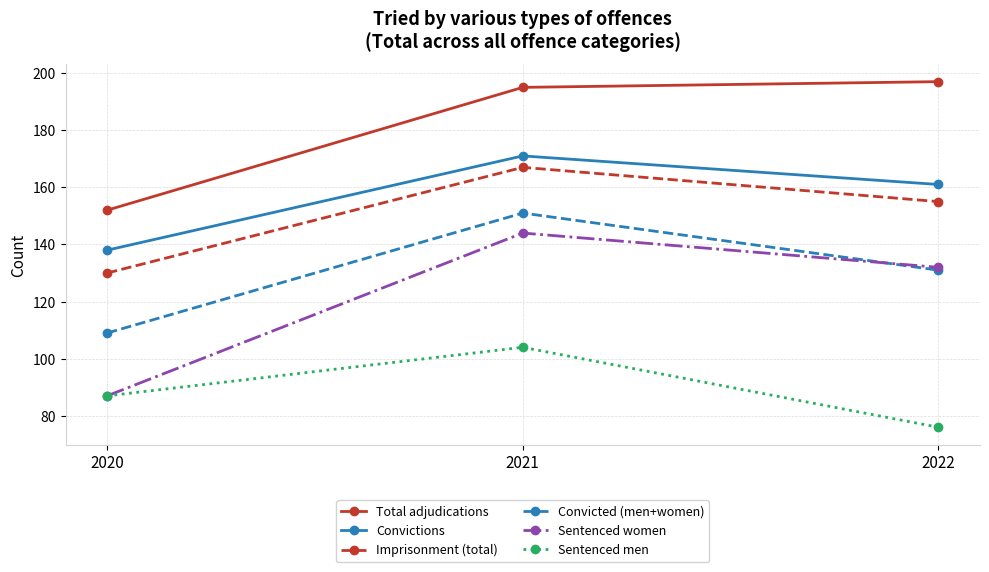

True or false: Sentenced men has a value of 182 at 2021.

False